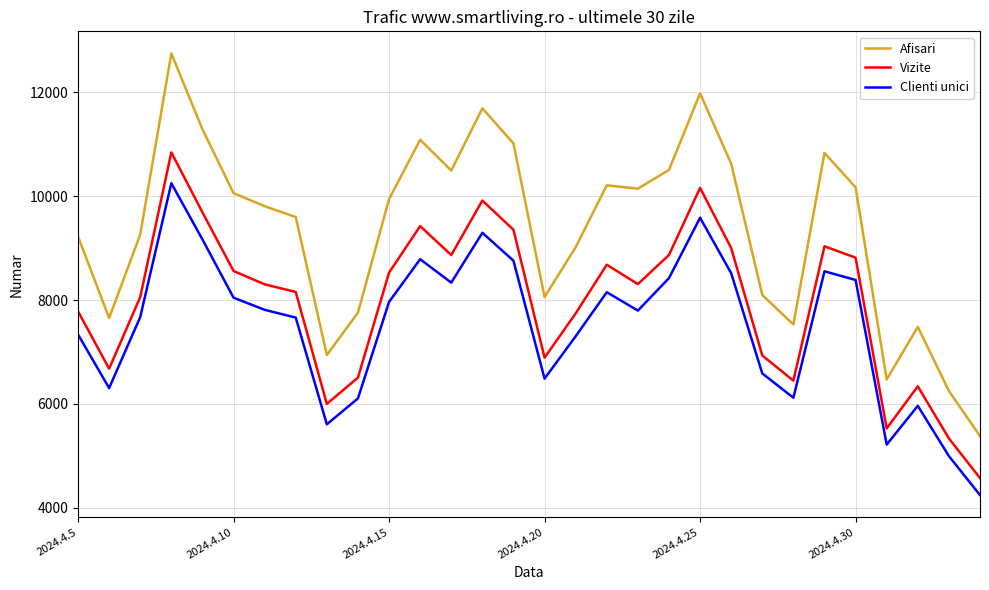

True or false: Afisari and Vizite cross at least once.

False